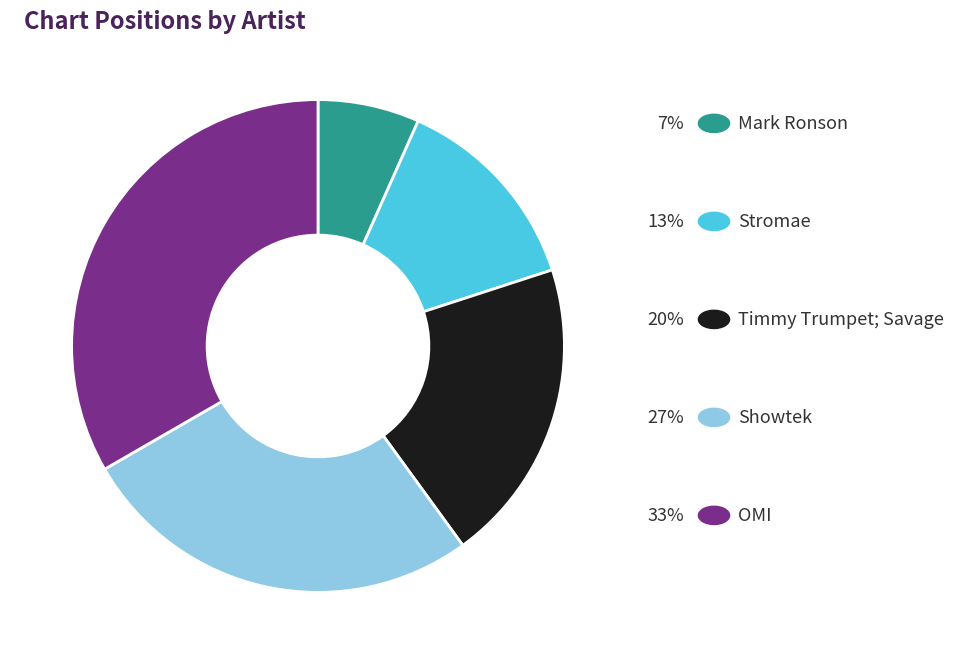

Is there a majority slice in this chart?

No